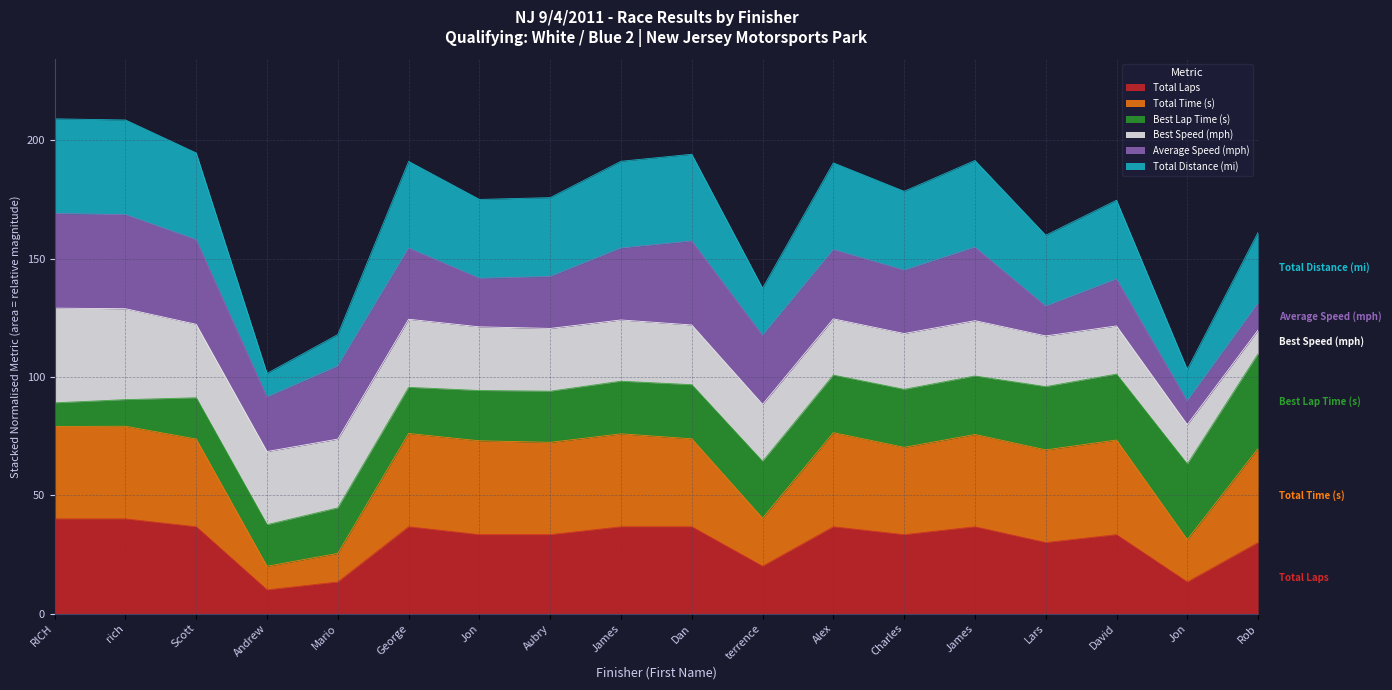

The value of Total Distance (mi) at George is 311.4. True or false?

False